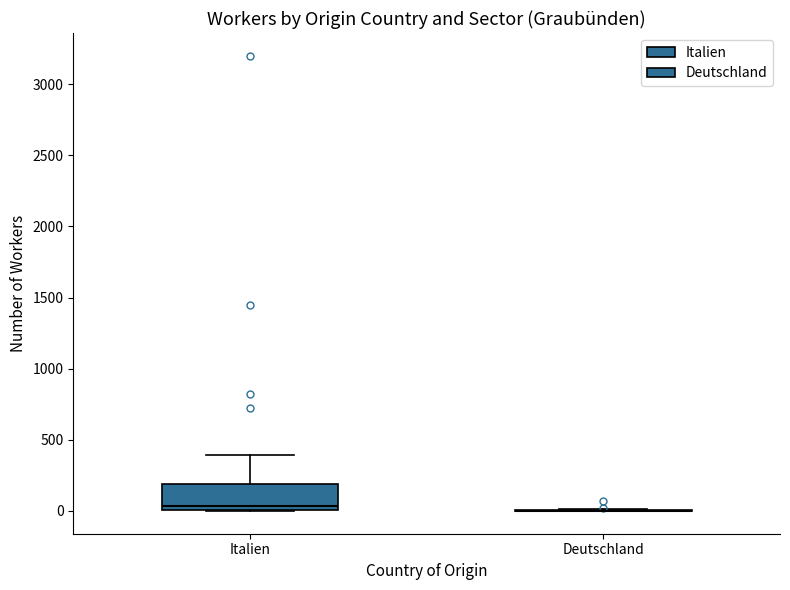

Reading left to right, read every box against the y-axis: the position of its median line, the range the box covers, and the ends of its whiskers. The values are not printed on the chart, so give them approximately, as read against the axis.

Italien: median 50, box 0 to 200, whiskers 0 to 400
Deutschland: box collapsed to a line at 0, whiskers 0 to 0